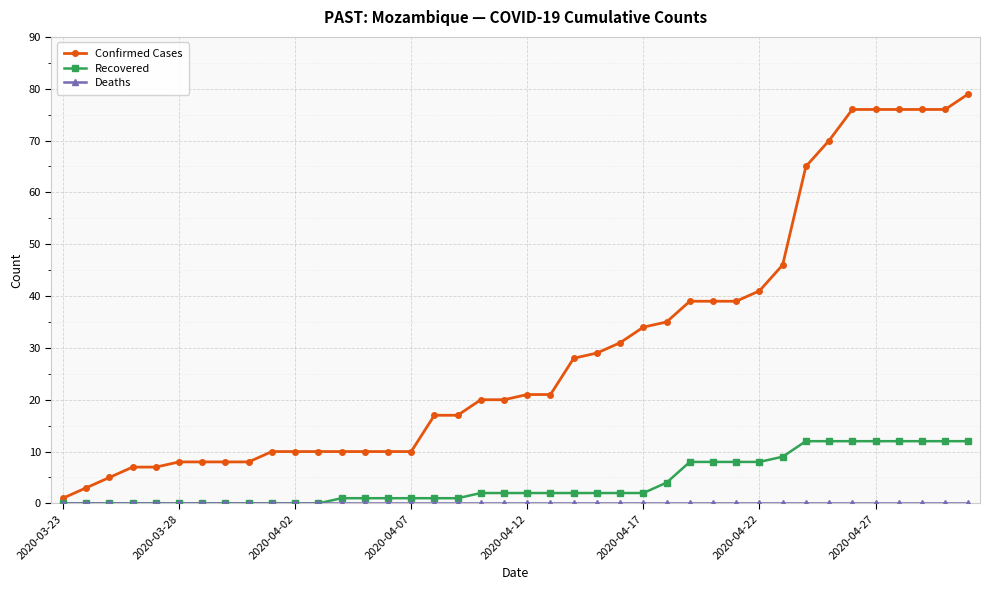

Which series has the largest range (max minus min)?

Confirmed Cases